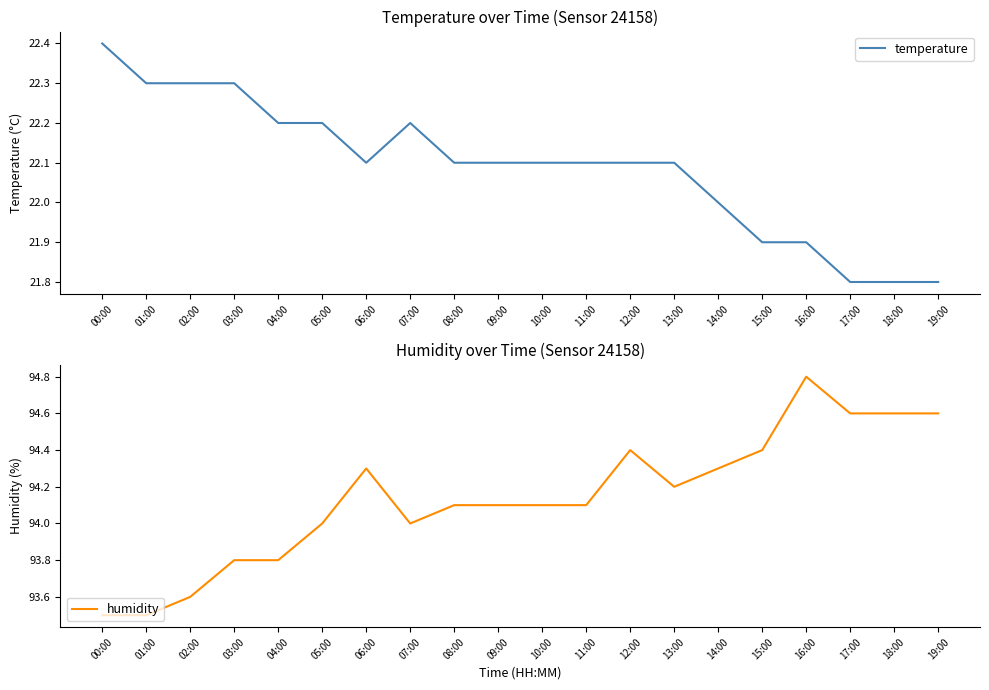

How many series are shown in this chart?

2